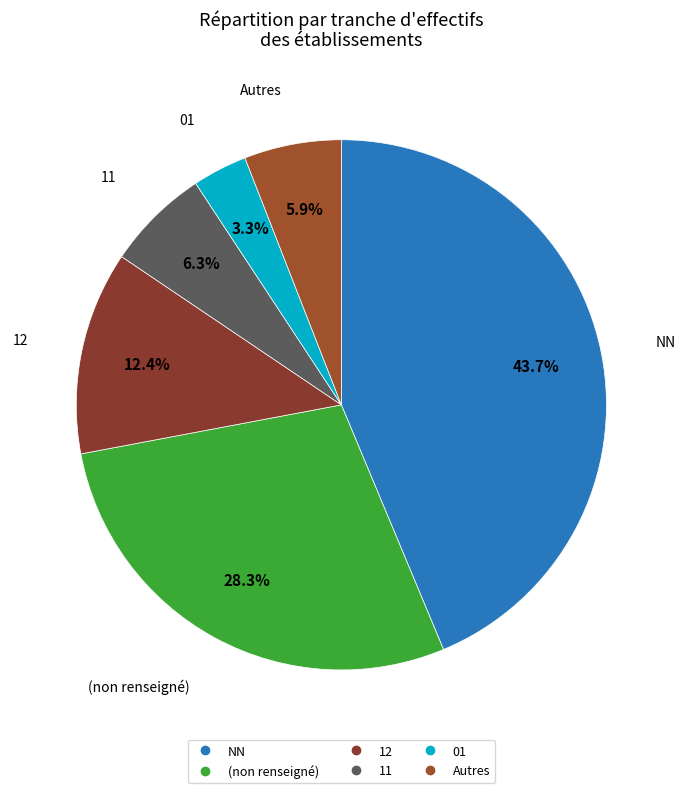

How many segments does this pie chart have?

6